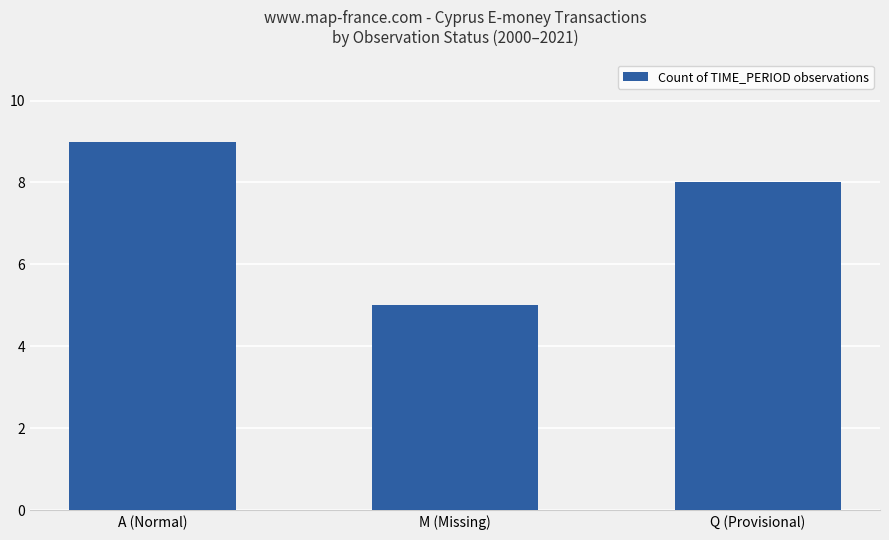

Count the number of categories in the chart.

3